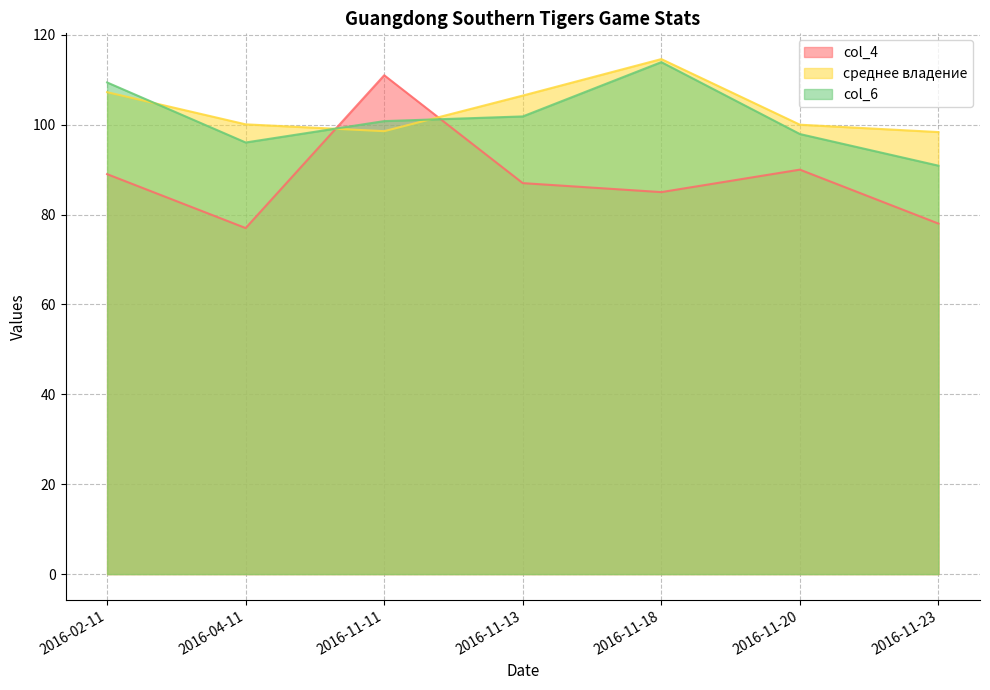

Between 2016-04-11 and 2016-11-13, which is larger?

2016-11-13